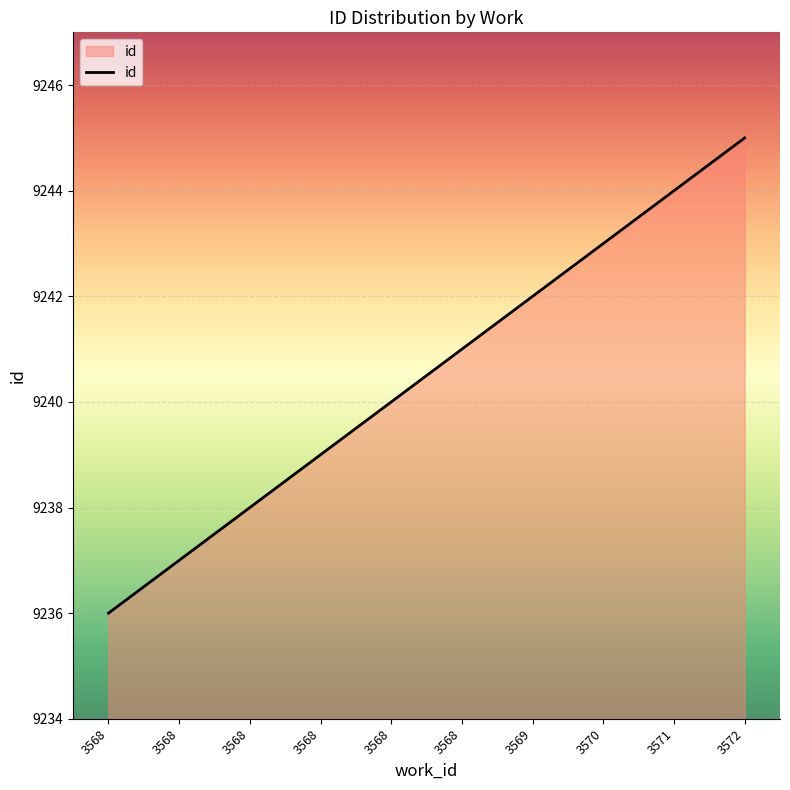

The chart shows a value of 9242 at 3569. True or false?

True